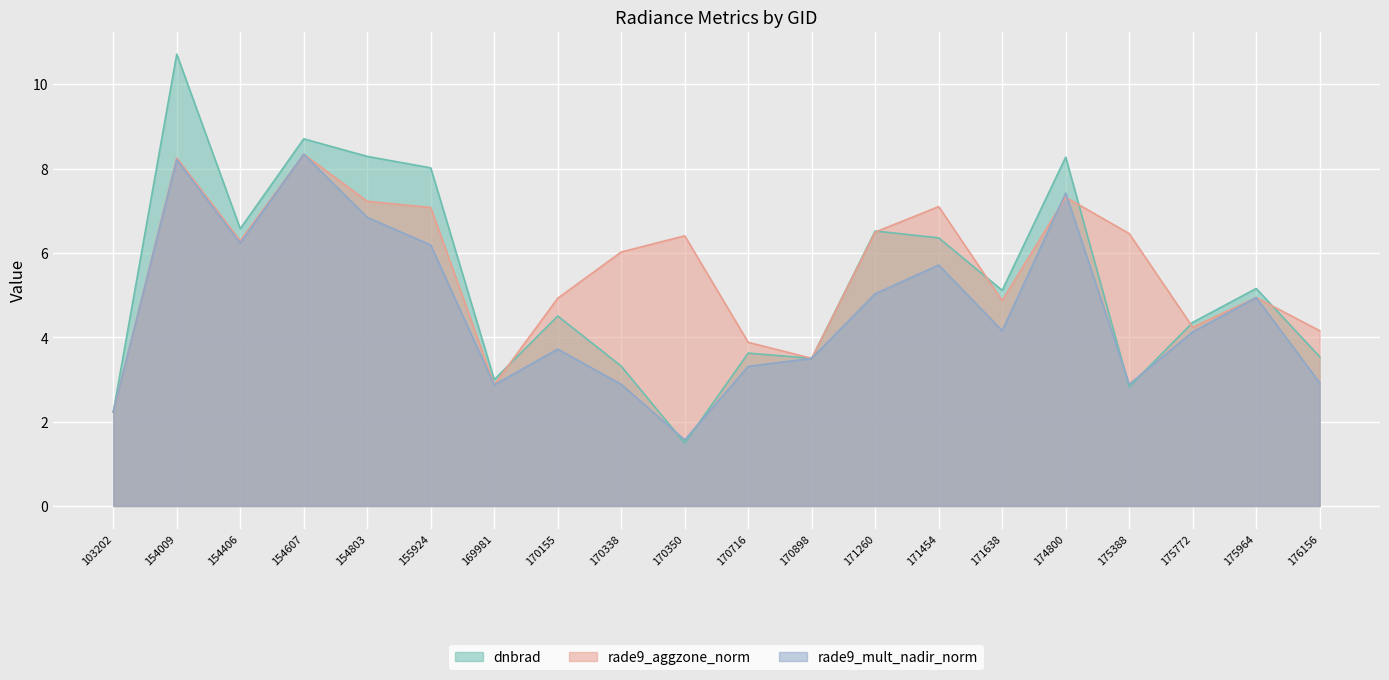

Is the value of rade9_aggzone_norm at 154803 greater than the value of dnbrad at 170350?

Yes